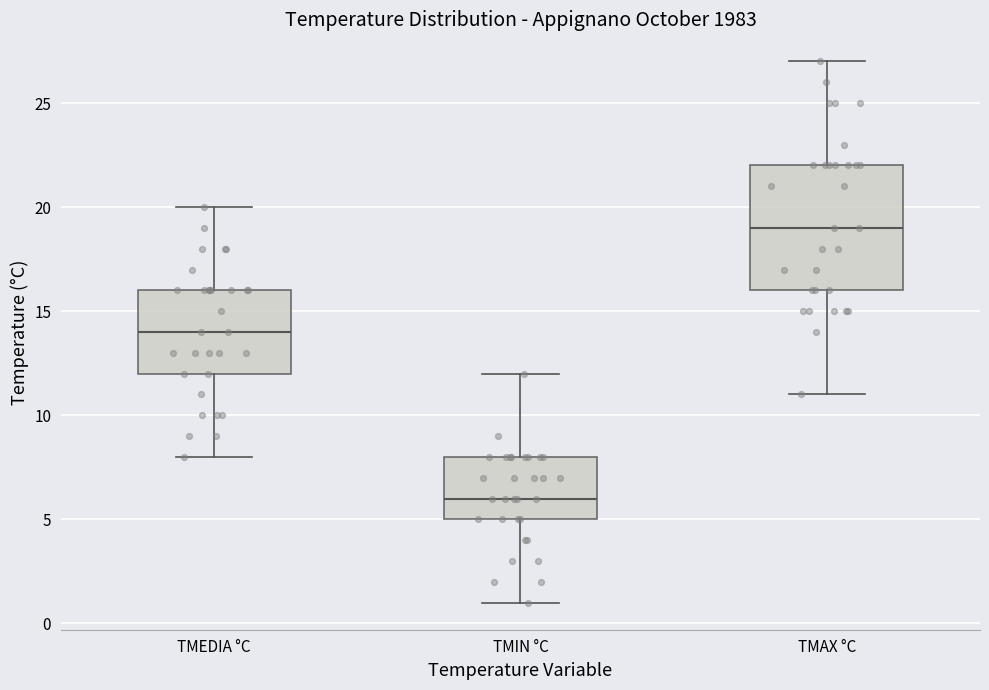

Which box is the tallest, from its lower edge to its upper edge?

TMAX °C